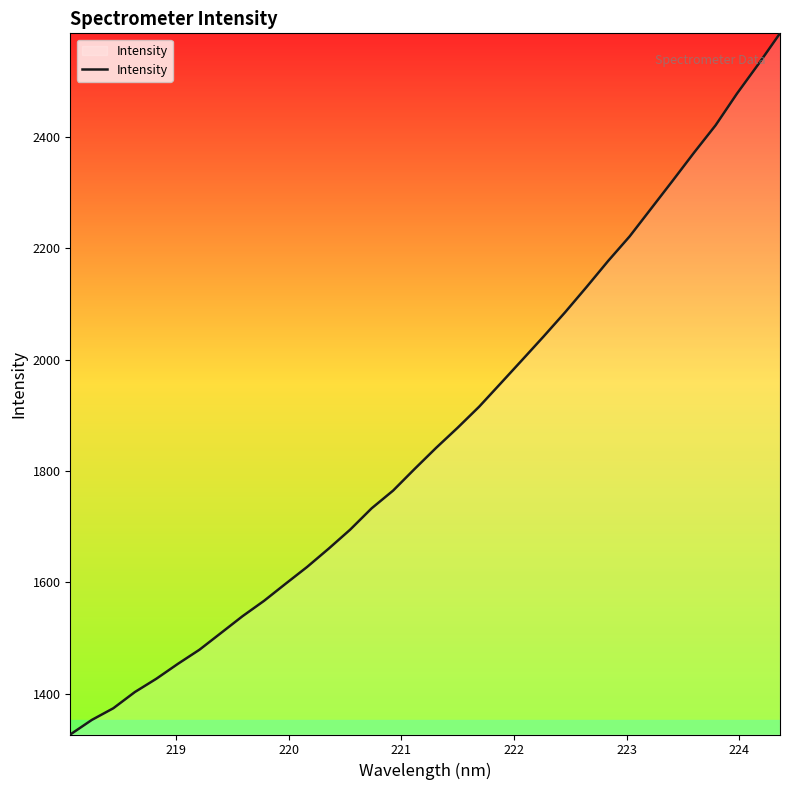

True or false: there are more than 0 points higher than both neighbors.

False